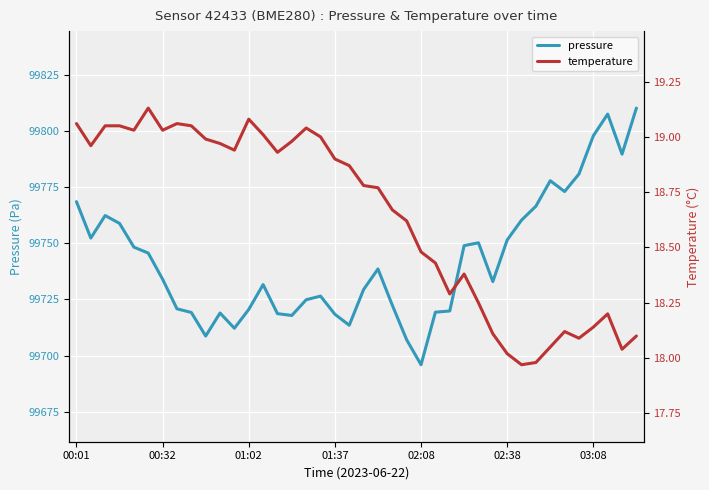

Which series has the largest total across all categories?

pressure